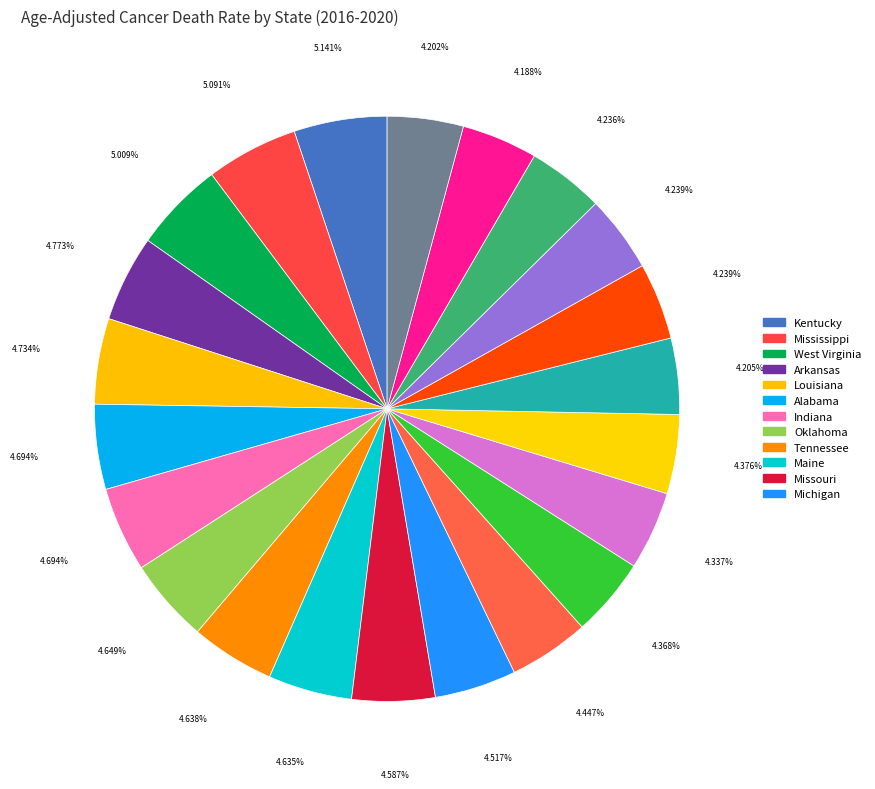

Count the number of slices in the pie.

22